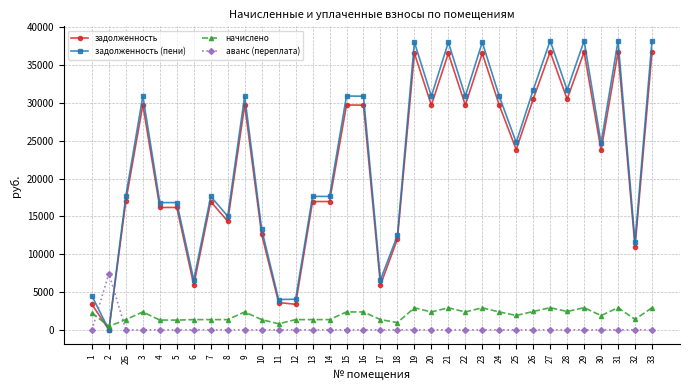

What is the maximum value for задолженность (пени)?

38225.8